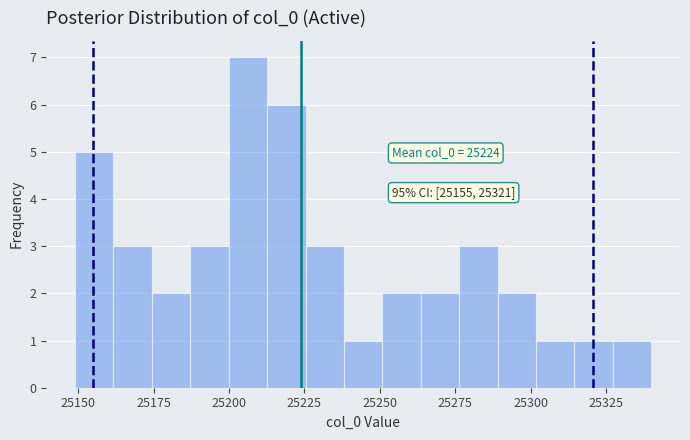

Around what value on the x-axis is the tallest bar? Give the approximate position of its centre, as read against the axis.

25205